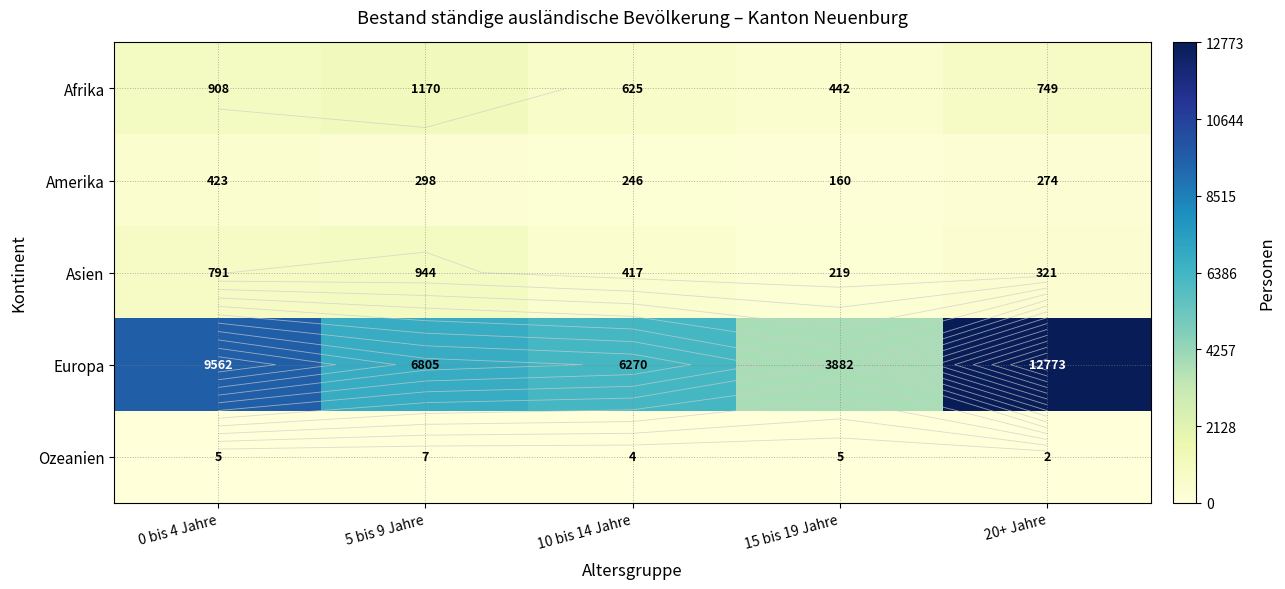

The value of Europa at 10 bis 14 Jahre is 11276. True or false?

False